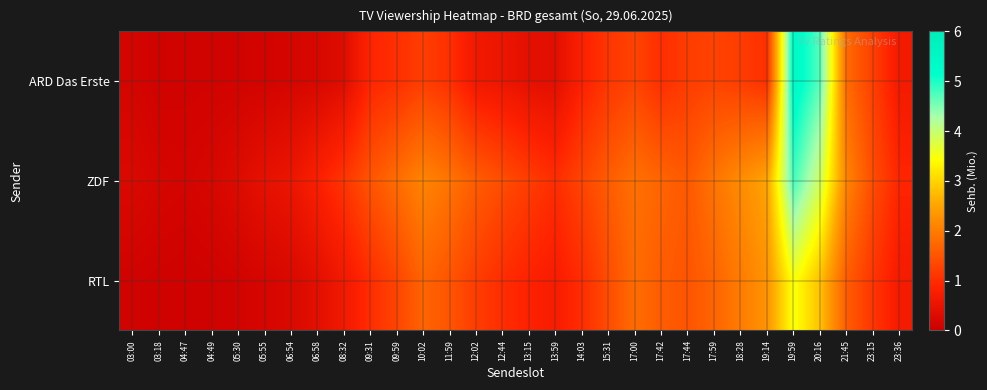

Reading left to right, transcribe all the data shown in this chart.

ARD Das Erste: 03:00=0.2	03:18=0.1	04:47=0.1	04:49=0.1	05:30=0.1	05:55=0.1	06:54=0.2	06:58=0.2	08:32=0.3	09:31=0.9	09:59=1.0	10:02=1.2	11:59=1.0	12:02=0.6	12:44=0.6	13:15=0.4	13:59=0.4	14:03=0.8	15:31=1.1	17:00=1.3	17:42=1.0	17:44=1.2	17:59=1.3	18:28=1.2	19:14=1.0	19:59=5.4	20:16=4.7	21:45=1.8	23:15=1.2	23:36=0.7
ZDF: 03:00=0.2	03:18=0.2	04:47=0.1	04:49=0.2	05:30=0.3	05:55=0.5	06:54=0.6	06:58=0.8	08:32=1.1	09:31=1.5	09:59=1.8	10:02=2.1	11:59=1.9	12:02=1.6	12:44=1.4	13:15=1.2	13:59=1.0	14:03=1.3	15:31=1.6	17:00=1.9	17:42=1.7	17:44=1.6	17:59=1.9	18:28=2.2	19:14=2.5	19:59=4.8	20:16=3.9	21:45=2.1	23:15=1.4	23:36=0.9
RTL: 03:00=0.1	03:18=0.1	04:47=0.1	04:49=0.1	05:30=0.1	05:55=0.2	06:54=0.2	06:58=0.4	08:32=0.7	09:31=1.0	09:59=1.3	10:02=1.7	11:59=1.5	12:02=1.2	12:44=1.0	13:15=0.8	13:59=0.8	14:03=1.0	15:31=1.4	17:00=1.8	17:42=1.6	17:44=1.5	17:59=1.7	18:28=2.0	19:14=2.3	19:59=3.5	20:16=2.8	21:45=1.6	23:15=1.1	23:36=0.7